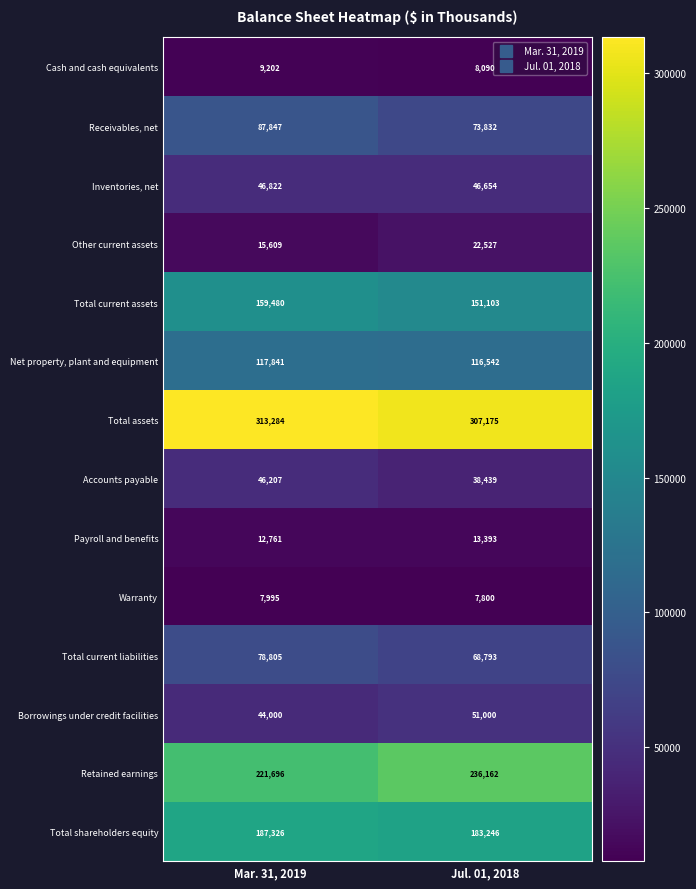

At which category does the chart reach its peak across all series?

Mar. 31, 2019